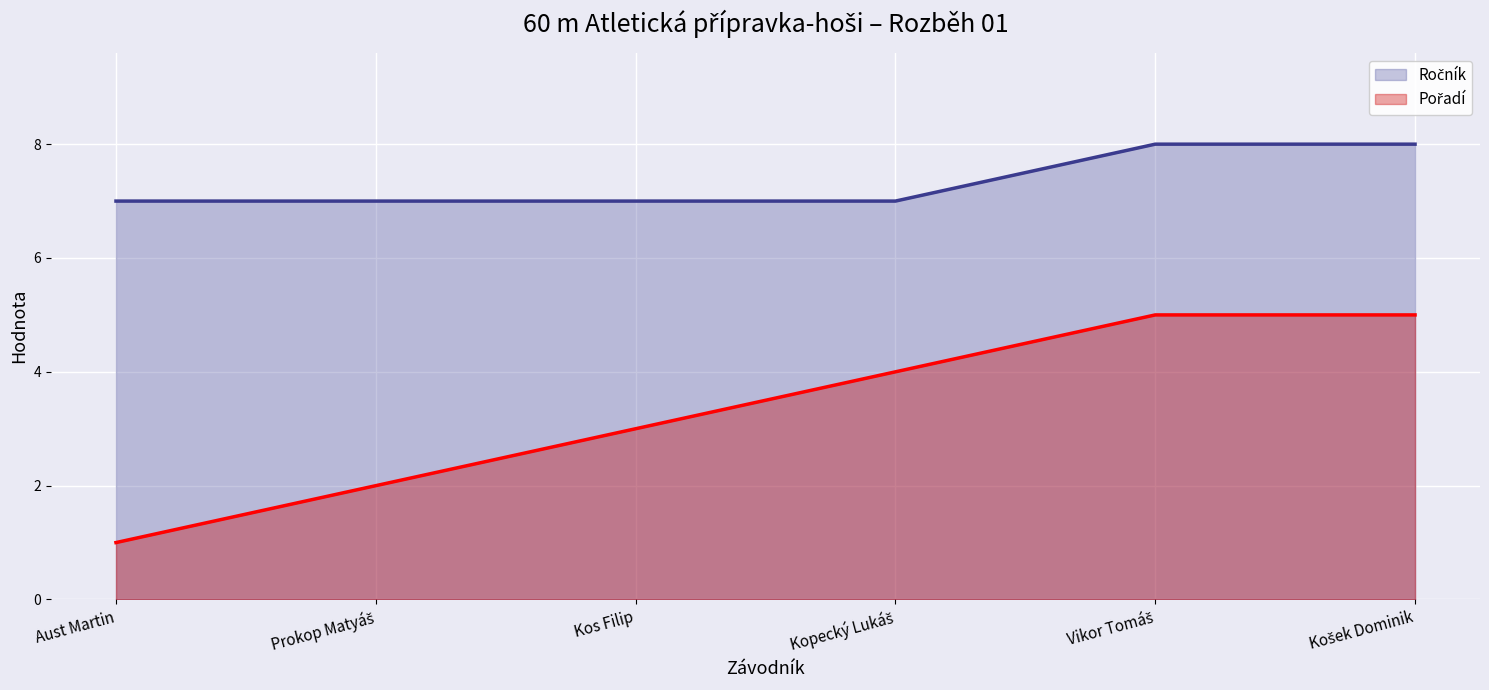

What is the total value across all series at Prokop Matyáš?

9